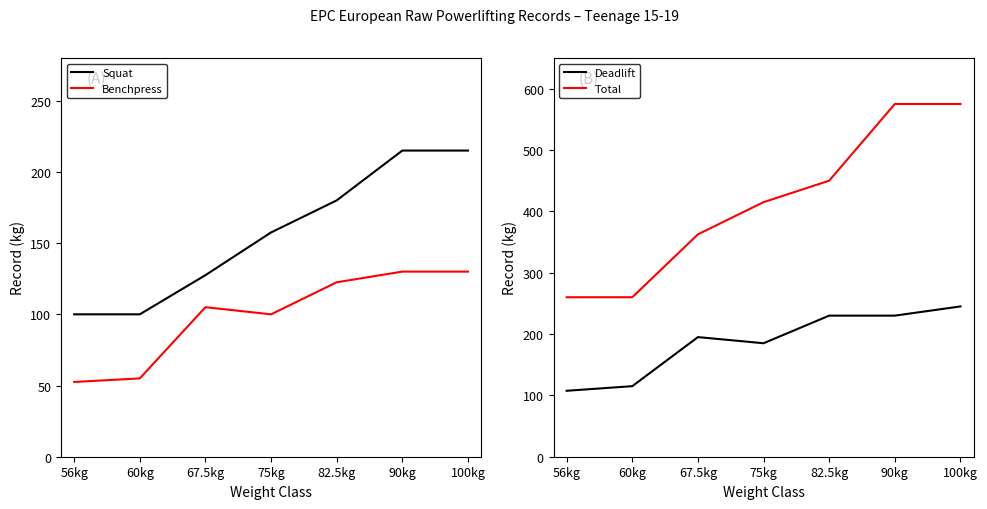

The value of Squat at 100kg is 215.0. True or false?

True